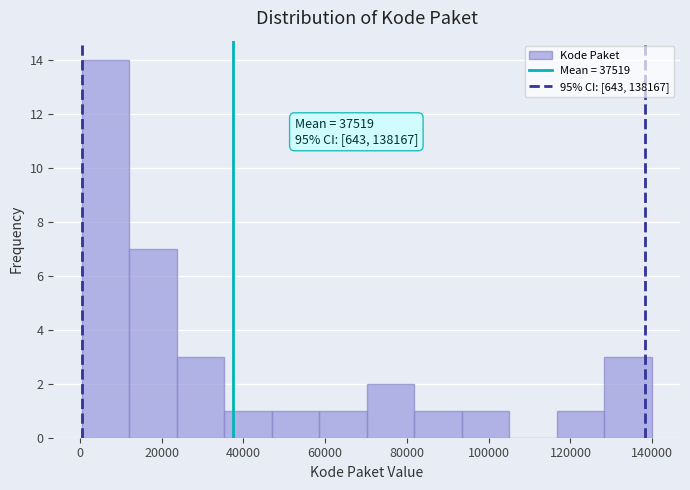

Which range on the x-axis has the tallest bar?

0 to 12000